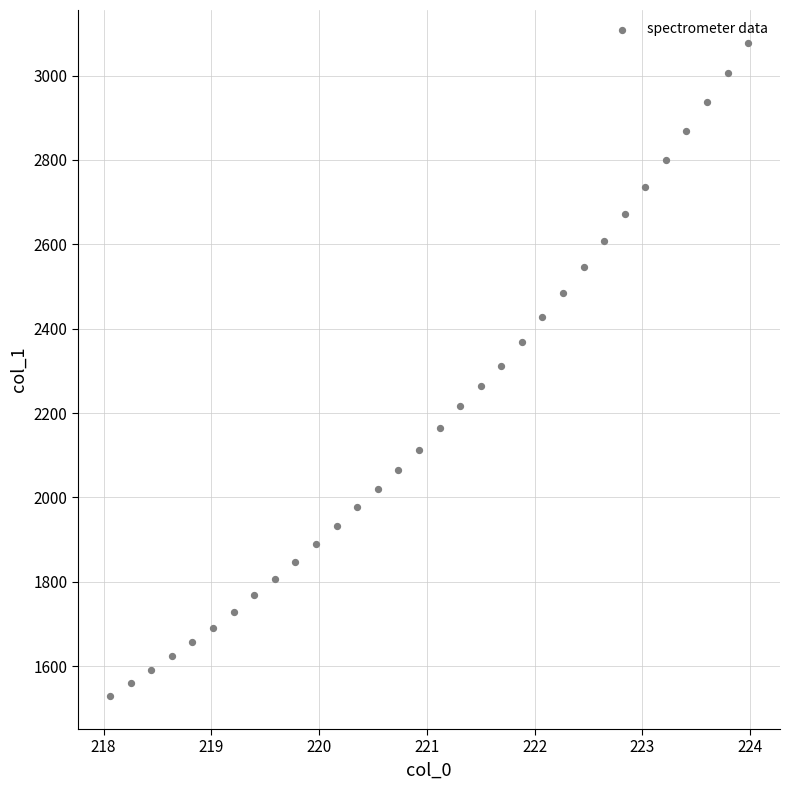

What is the range of Y values (max minus min)?

1549.7